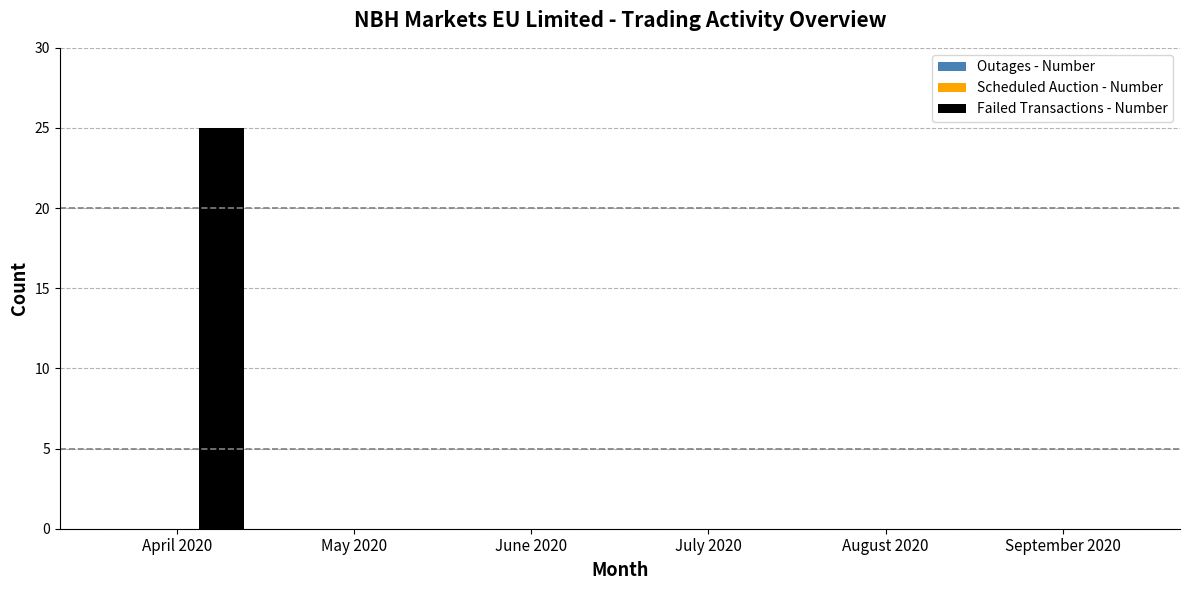

Reading left to right, what are all the values shown in this chart?

April 2020=25	May 2020=0	June 2020=0	July 2020=0	August 2020=0	September 2020=0